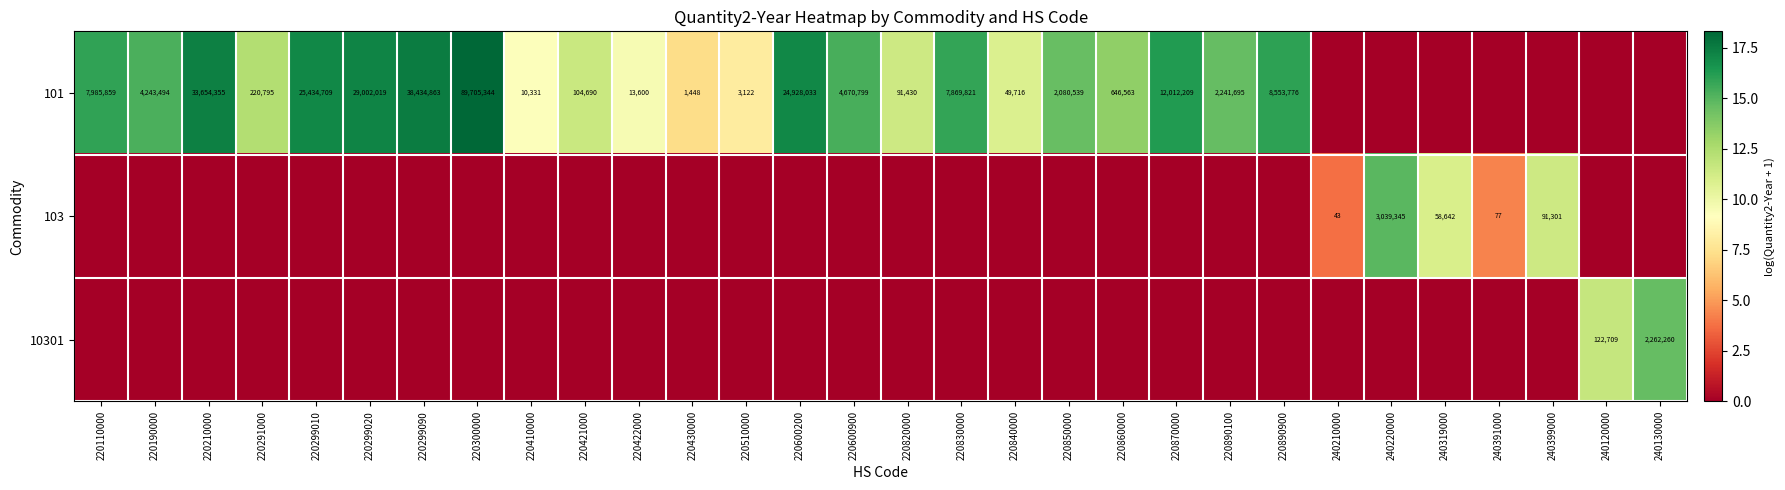

The value of 101 at 220300000 is 89705344. True or false?

True